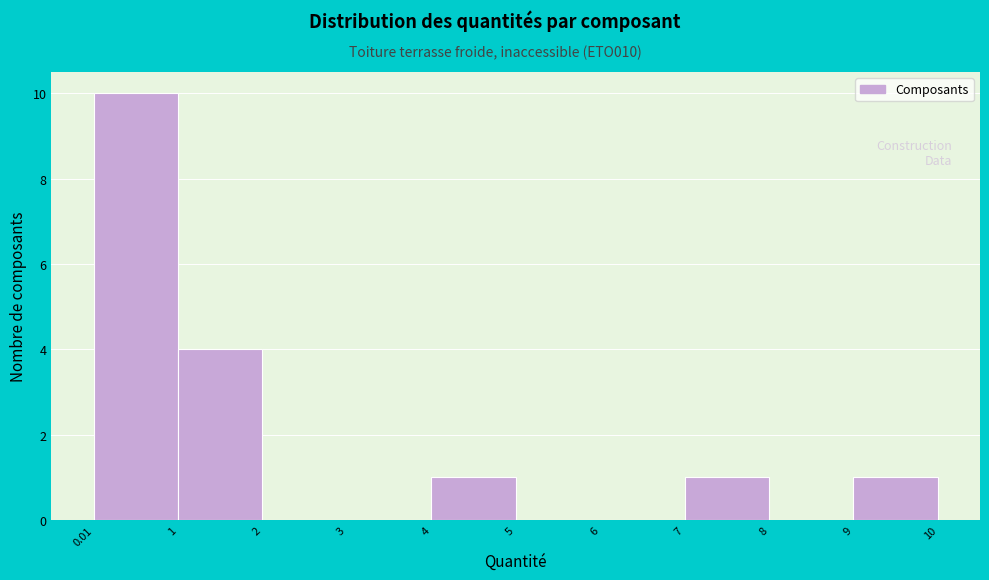

Reading left to right, list every bar in this chart as the range it spans on the x-axis followed by its height. The values are not printed on the chart, so give them approximately, as read against the axis.

0.01 to 1: 10
1 to 2: 4
2 to 3: 0
3 to 4: 0
4 to 5: 1
5 to 6: 0
6 to 7: 0
7 to 8: 1
8 to 9: 0
9 to 10: 1